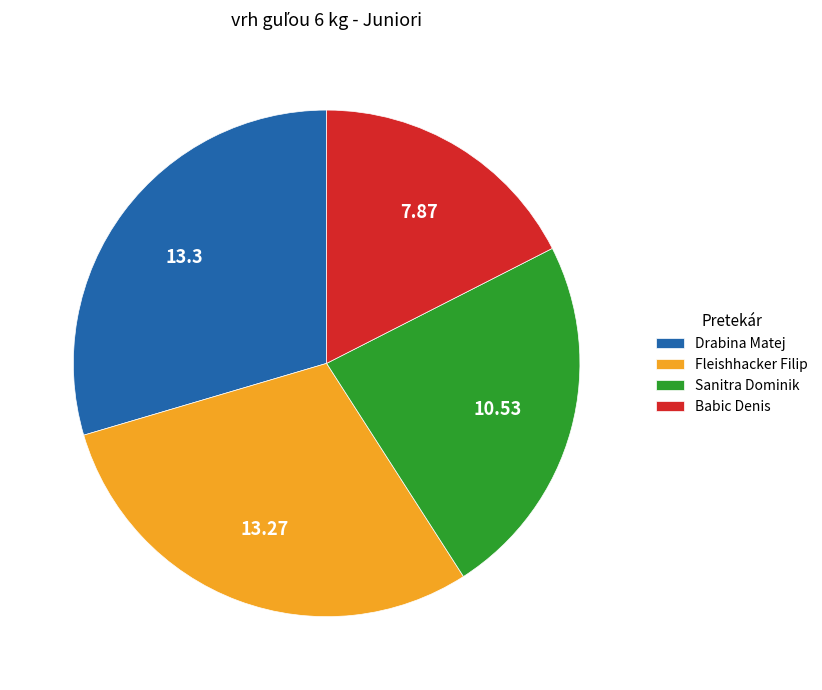

Is Fleishhacker Filip the majority of the pie?

No